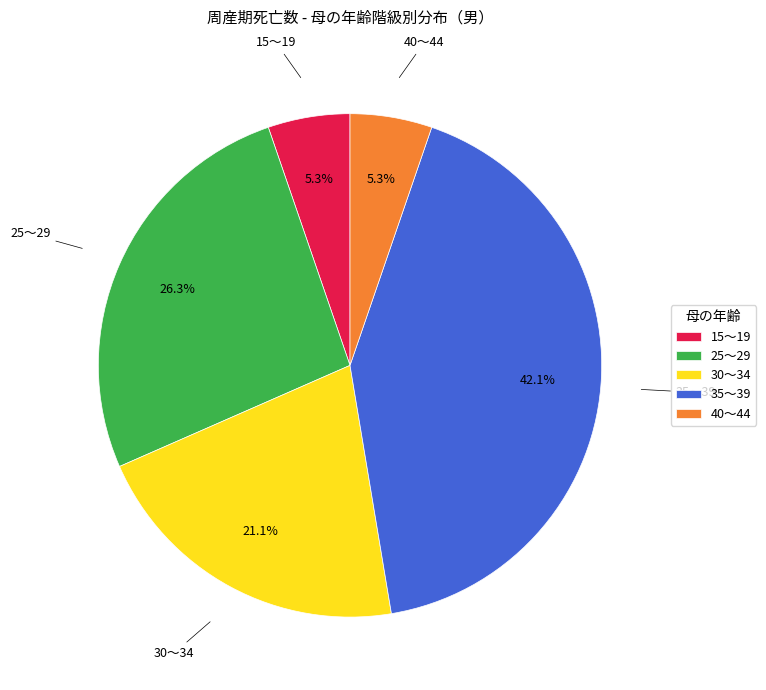

What percentage is NOT represented by 40～44?

94.7%